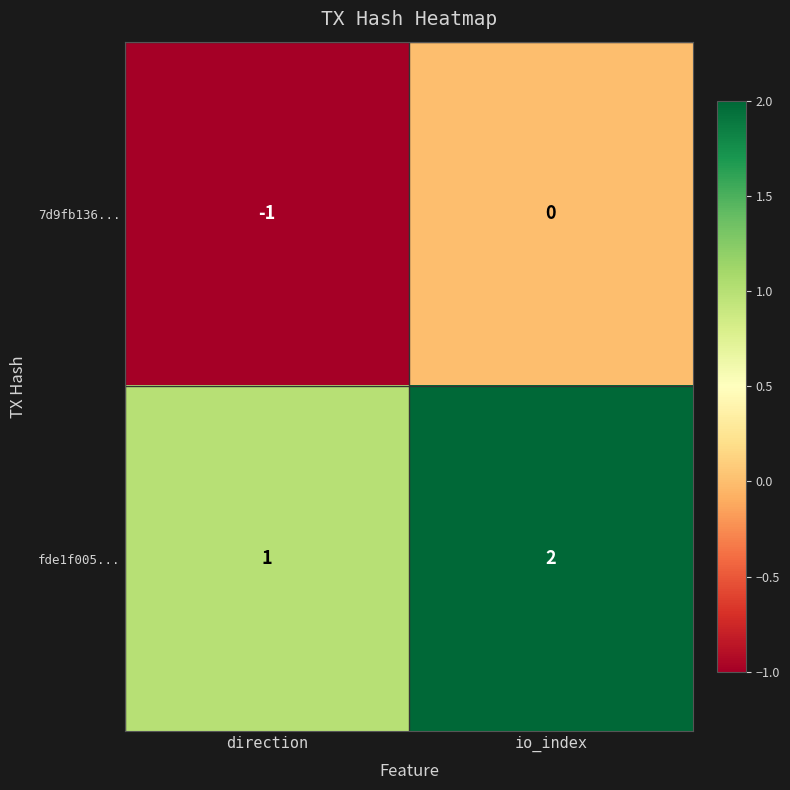

What is the sum of all fde1f005... values?

3